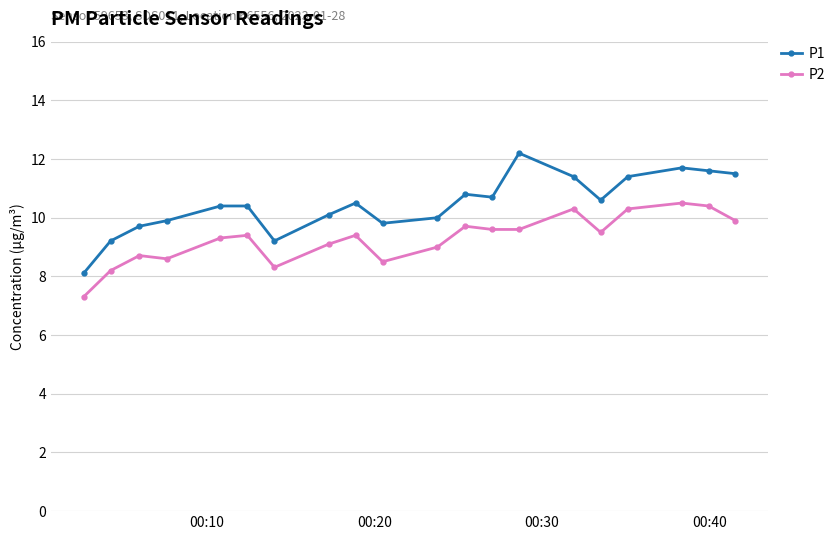

Which series has the largest total across all categories?

P1